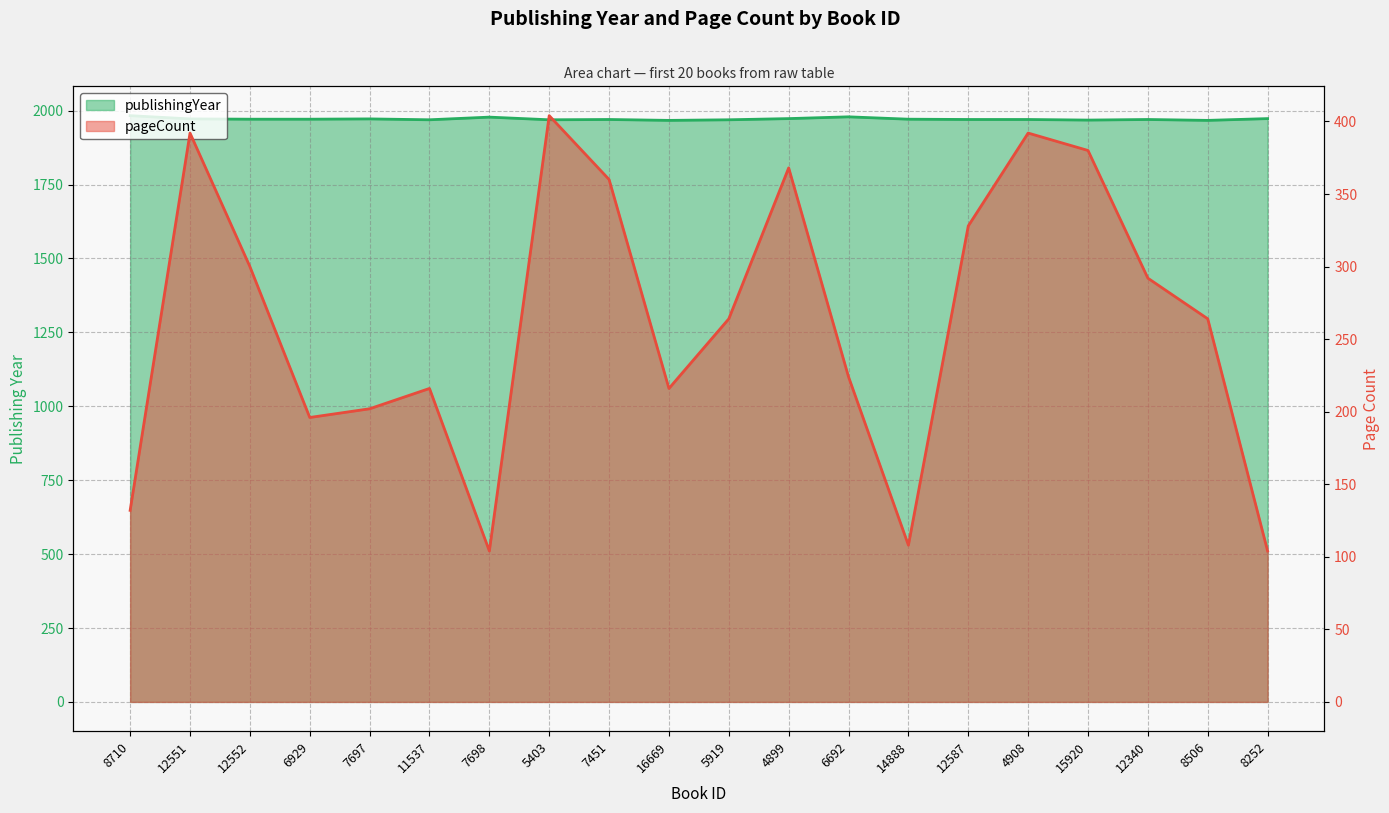

In pageCount, how many points are lower than both neighbors (excluding endpoints)?

4